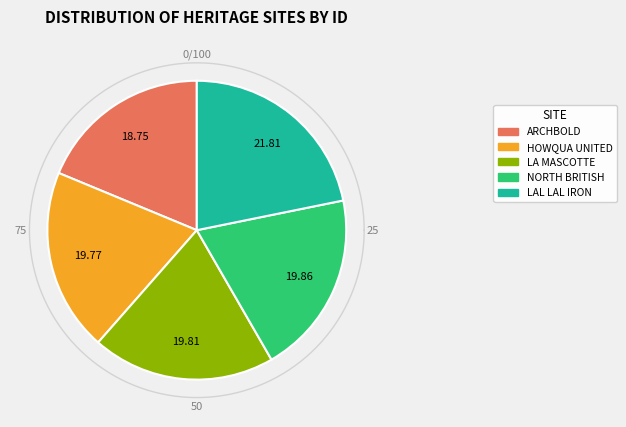

Count the number of slices in the pie.

5